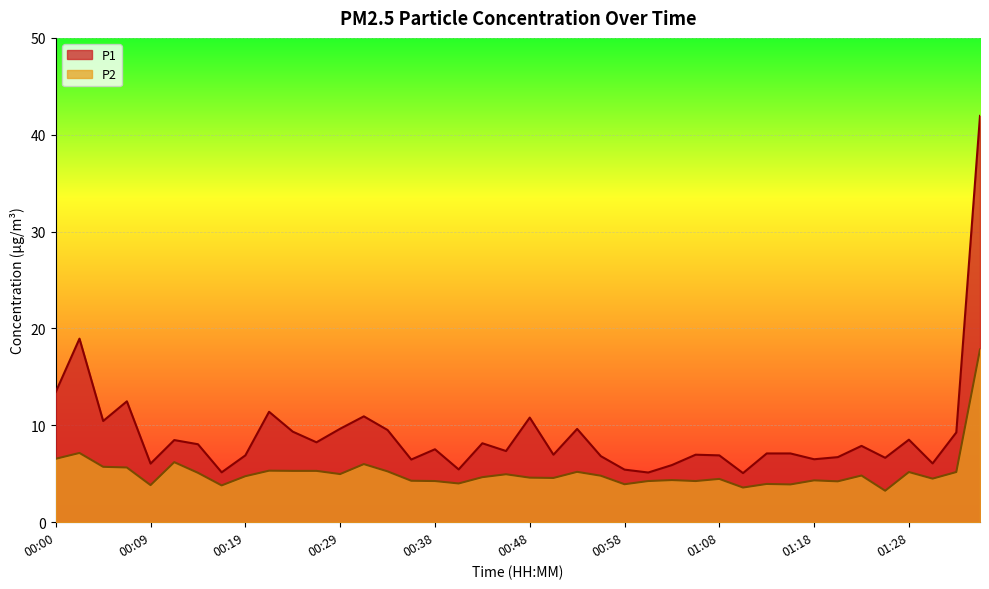

What is the maximum value for P1?

42.0